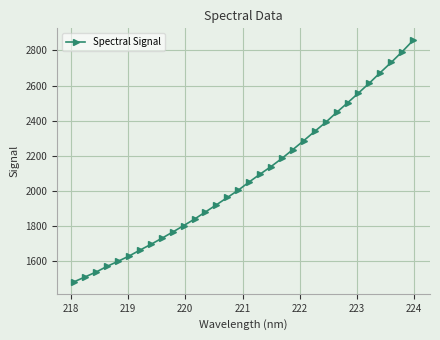

What is the greatest value displayed?

2857.0